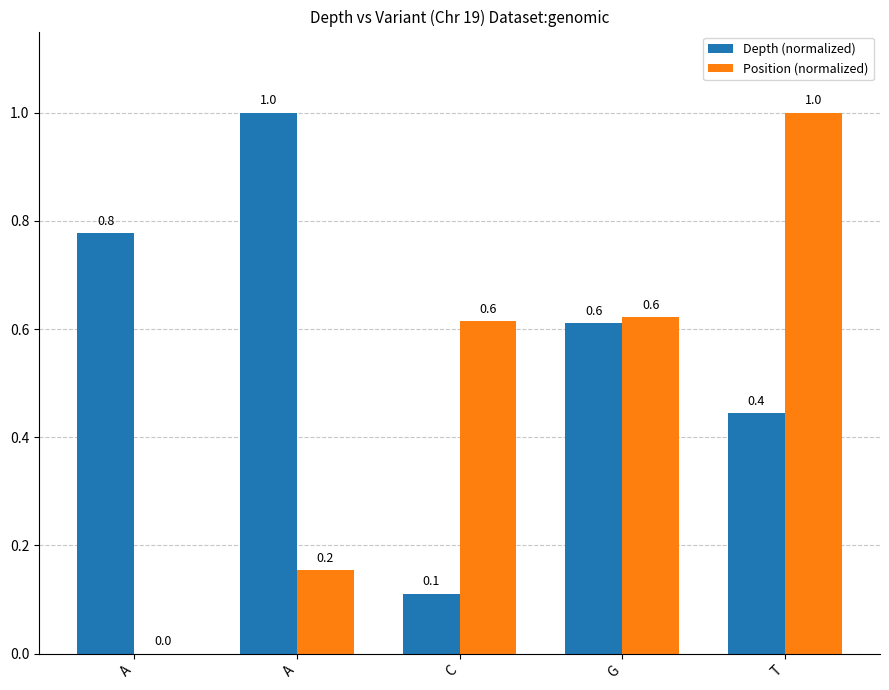

What is the difference between the Position (normalized) values at A and A?

0.2